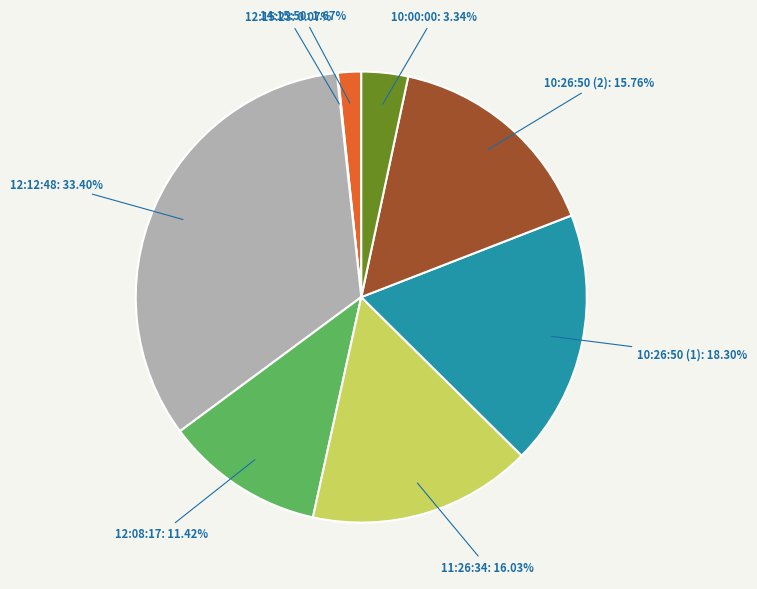

To the nearest percent, what is the difference between the largest and smallest slice percentages?

33%